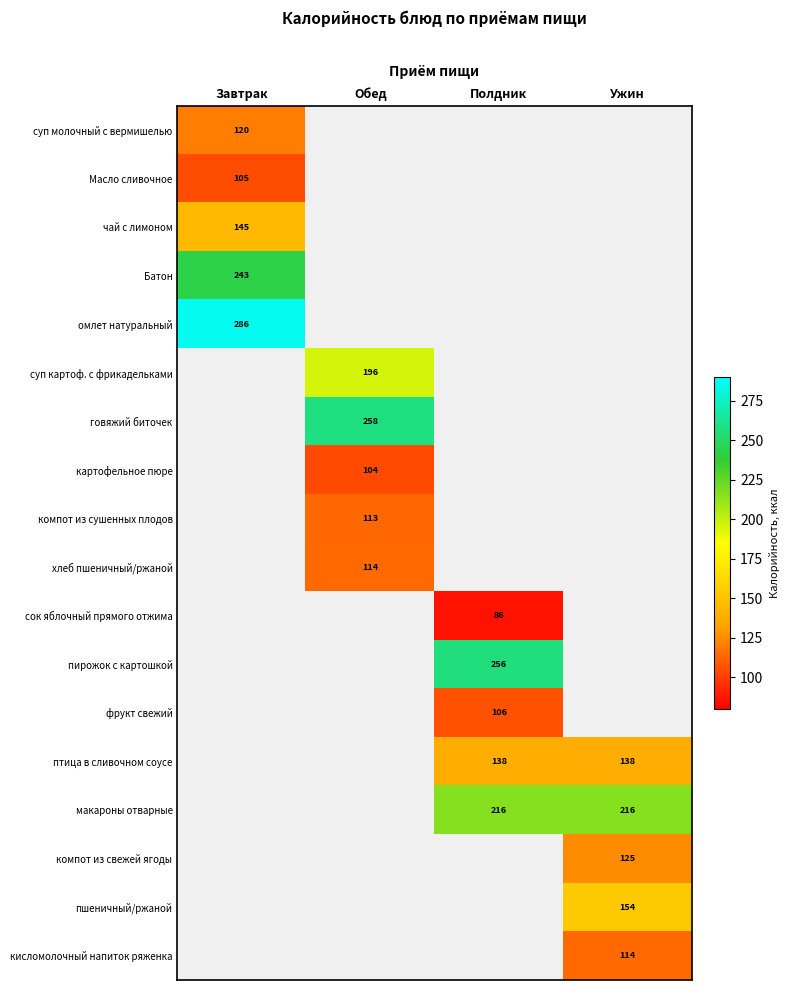

Is it true that макароны отварные equals 216 at Ужин?

True